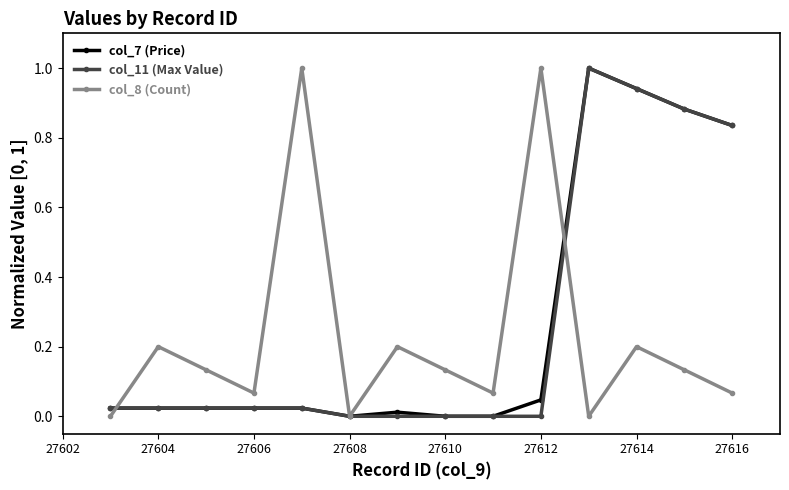

What is the difference between the maximum and minimum values in the col_7 (Price) series?

1.0